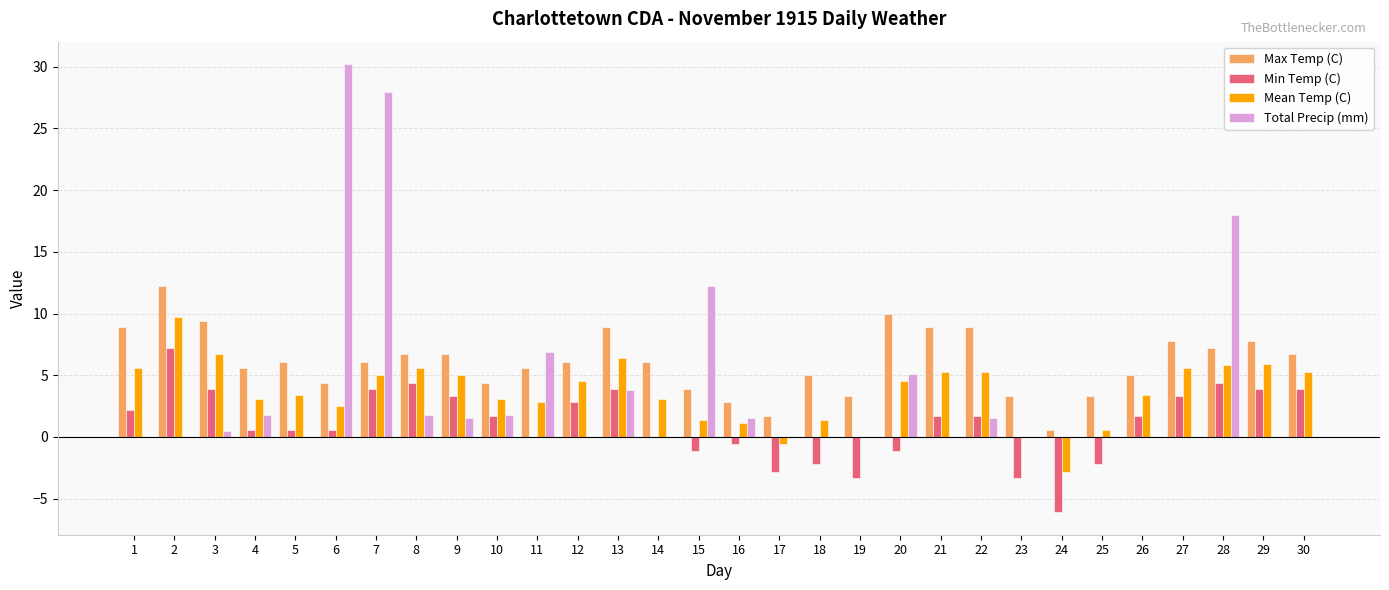

What is the sum of the Max Temp (C) values at 27 and 7?

13.9